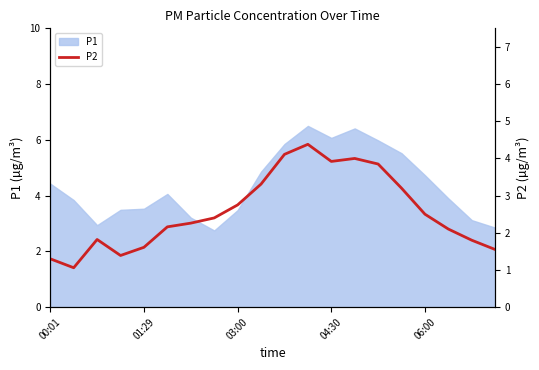

What is the change in value from 00:01 to 18?

+0.5